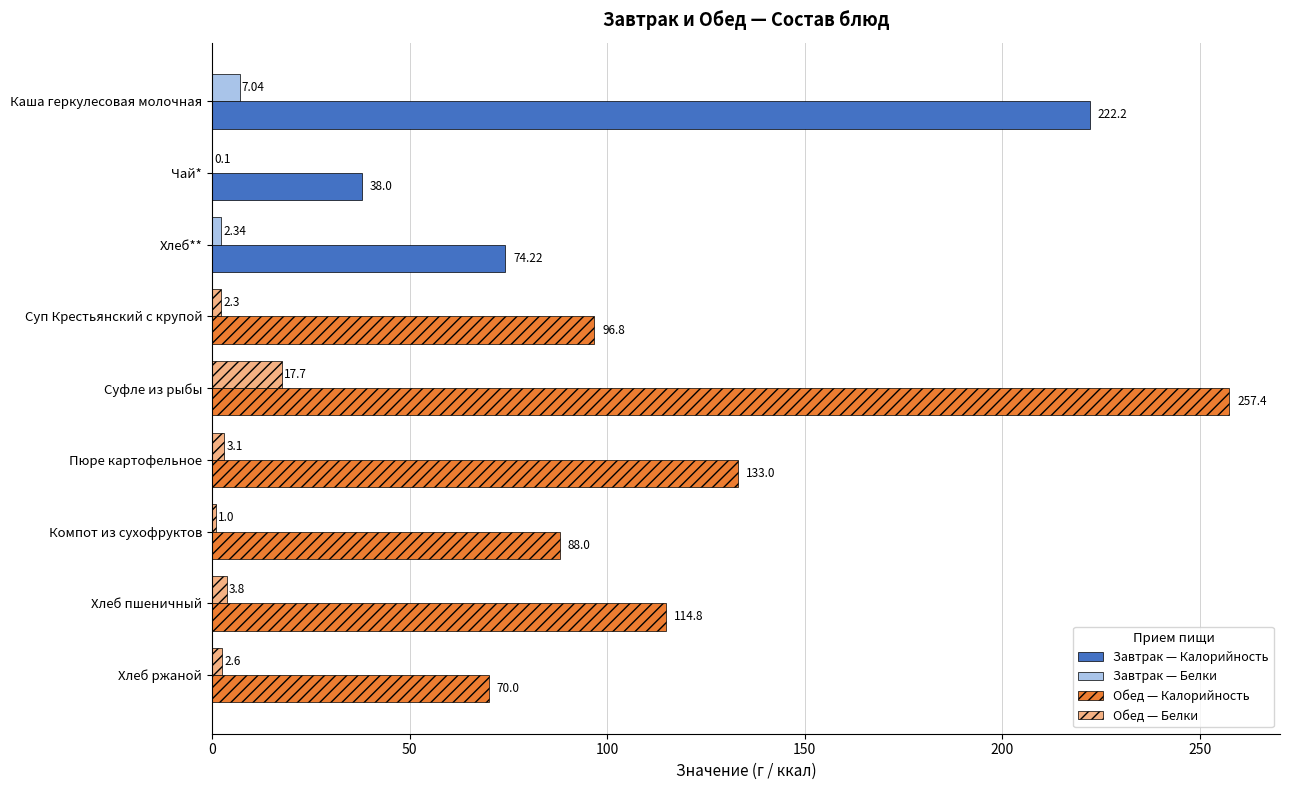

At which category is the sum across all series the highest?

Суфле из рыбы